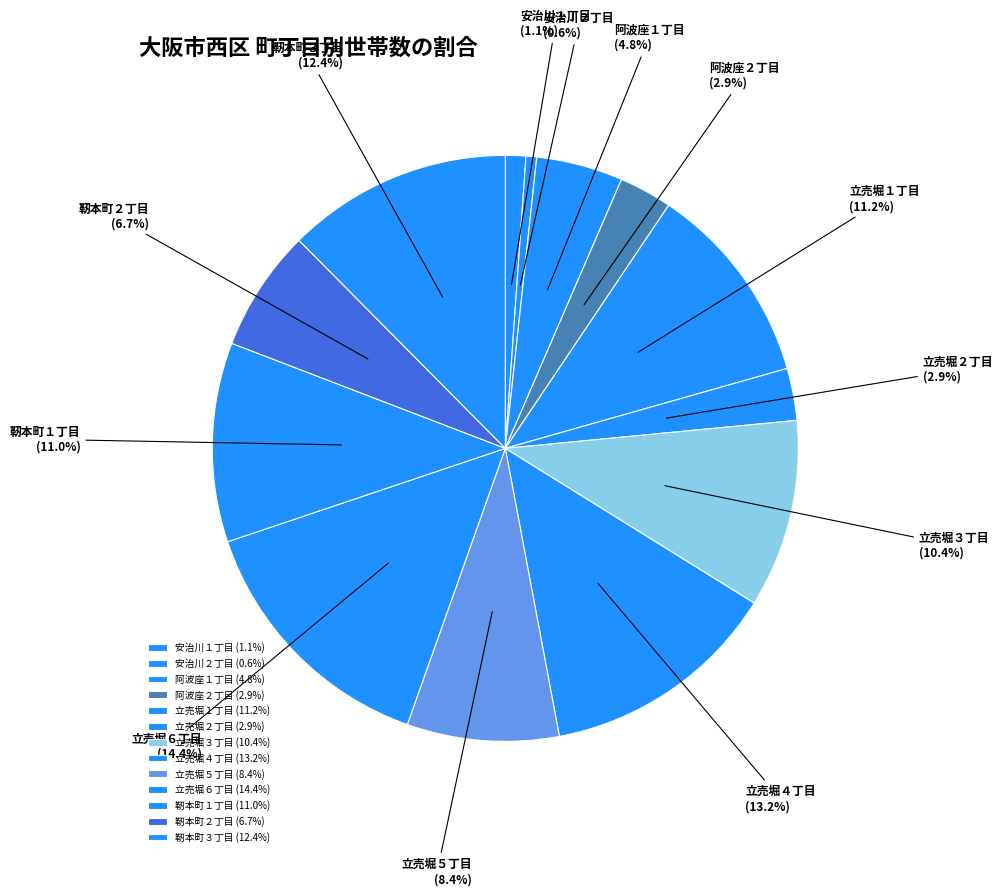

Which category has the biggest portion of the pie?

立売堀６丁目